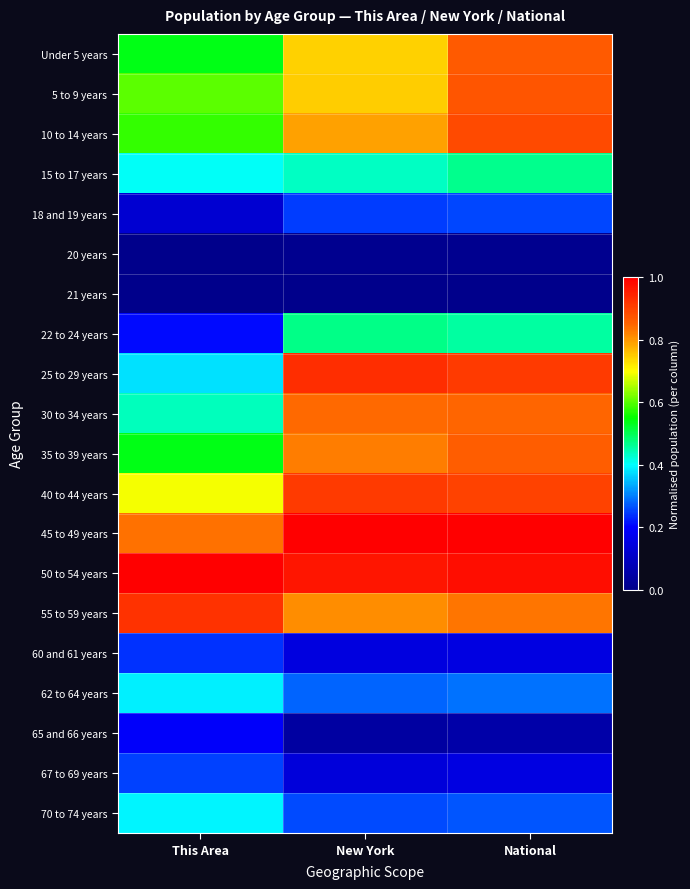

List the series in order of their peak value, highest first.

45 to 49 years, 50 to 54 years, 25 to 29 years, 55 to 59 years, 40 to 44 years, 10 to 14 years, 5 to 9 years, Under 5 years, 35 to 39 years, 30 to 34 years, 22 to 24 years, 15 to 17 years, 70 to 74 years, 62 to 64 years, 18 and 19 years, 67 to 69 years, 60 and 61 years, 65 and 66 years, 20 years, 21 years